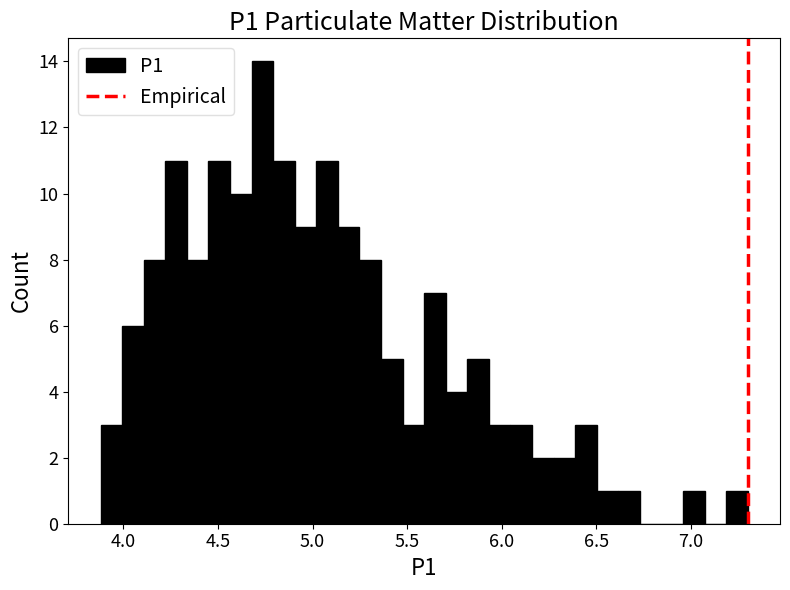

Read against the x-axis, roughly where is the centre of the tallest bar?

4.75